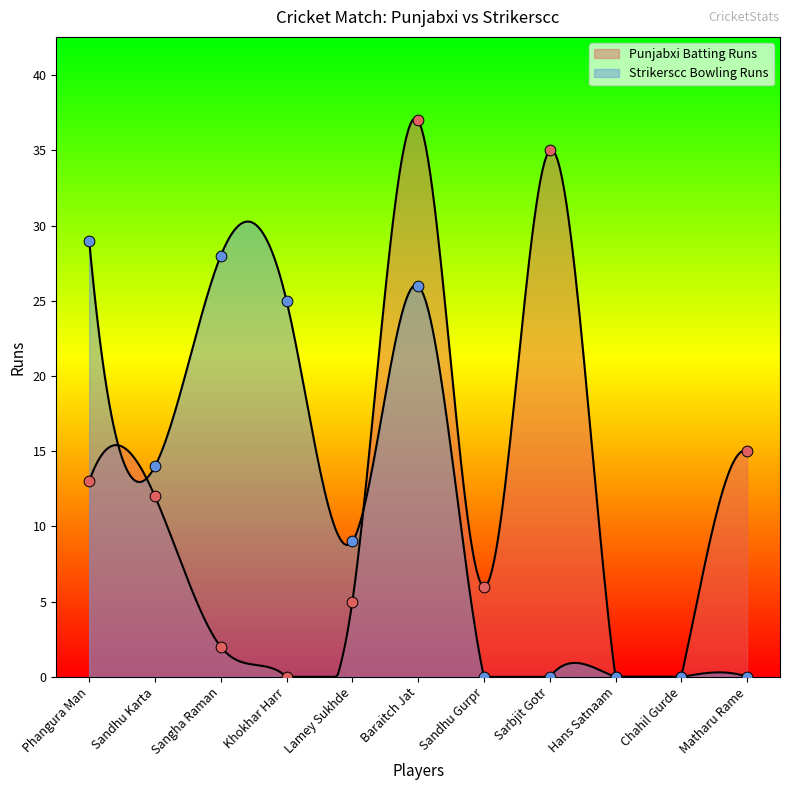

Between Matharu Rame and Sangha Raman, which is larger?

Matharu Rame